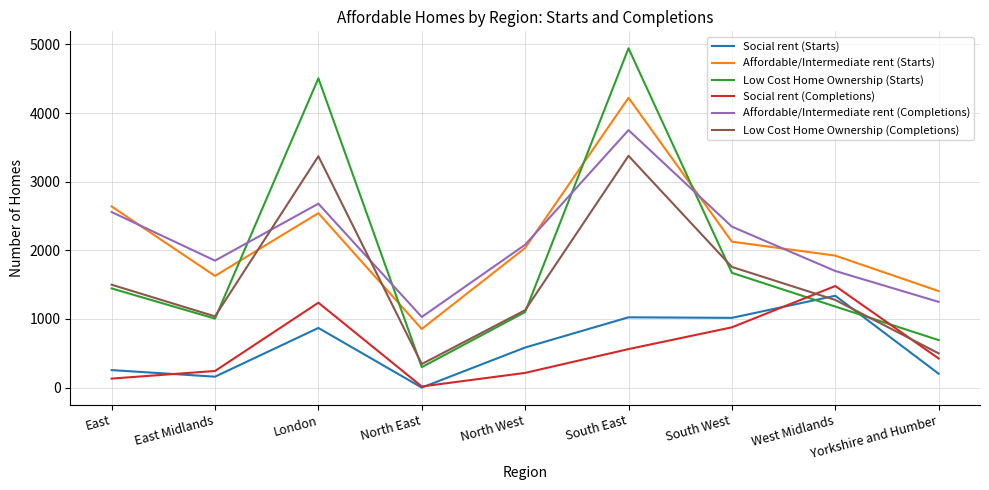

List the labels in order of Affordable/Intermediate rent (Starts) value, largest first.

South East, East, London, South West, North West, West Midlands, East Midlands, Yorkshire and Humber, North East